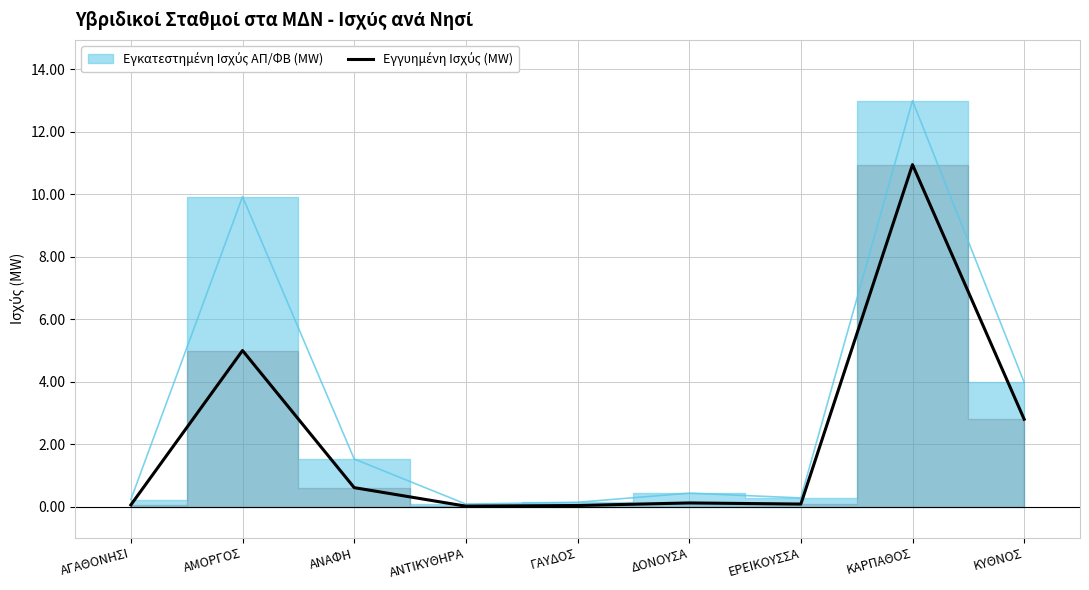

Where is the first local minimum?

ΑΝΤΙΚΥΘΗΡΑ